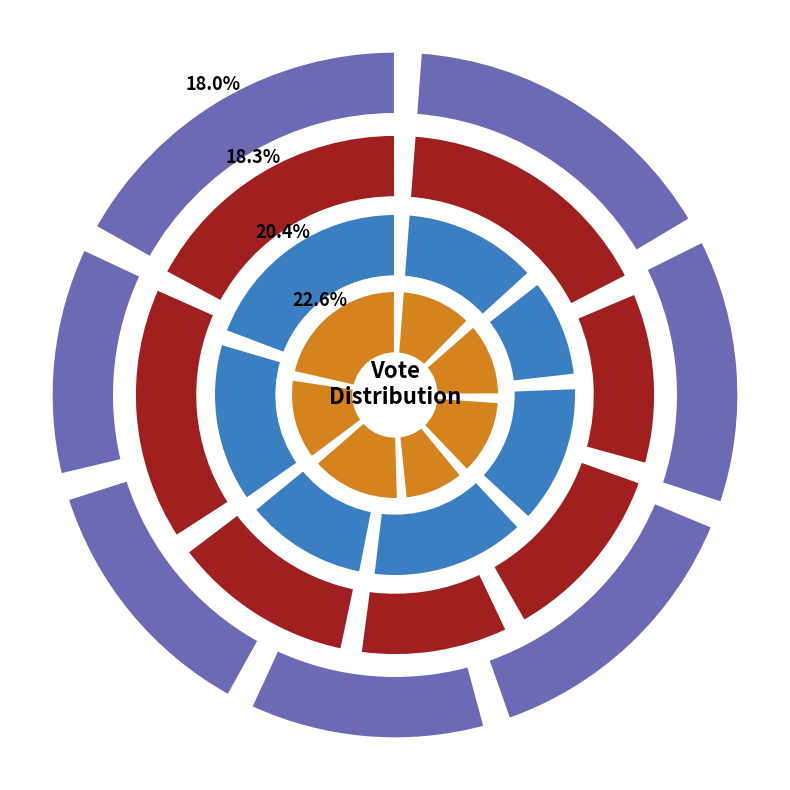

To the nearest percent, what is the difference between the largest and smallest slice percentages?

10%